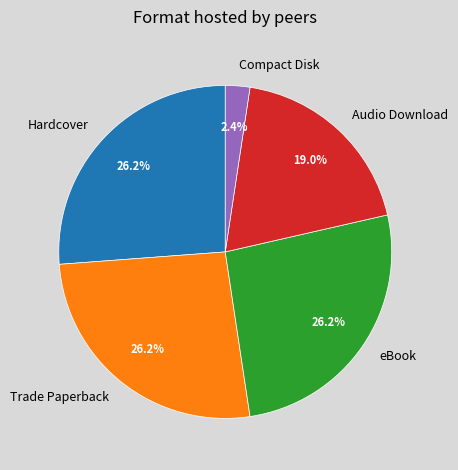

What percentage is NOT represented by eBook?

73.8%